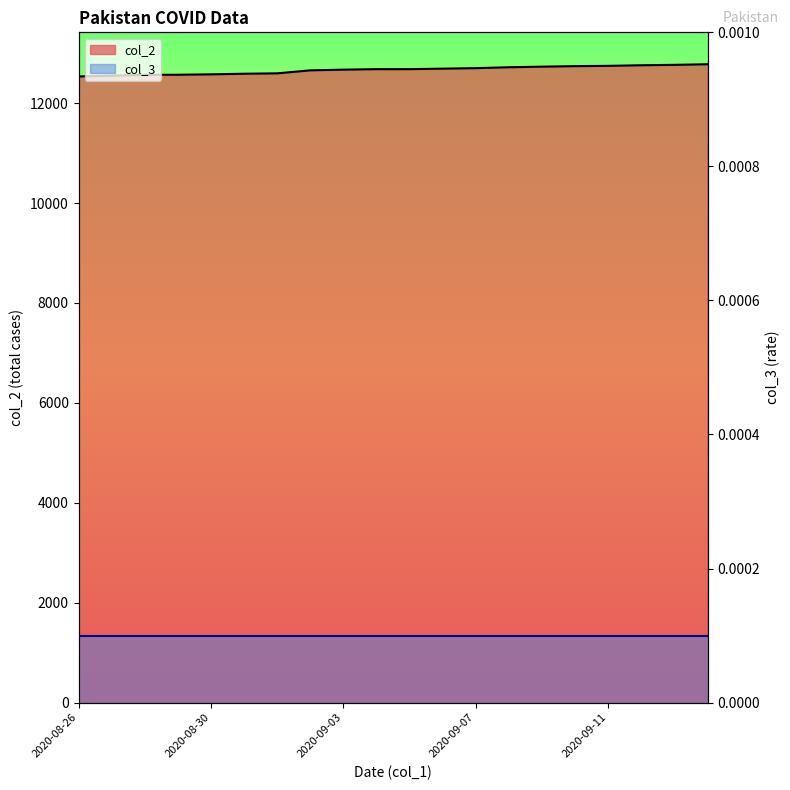

At which category does the chart reach its peak across all series?

2020-09-14